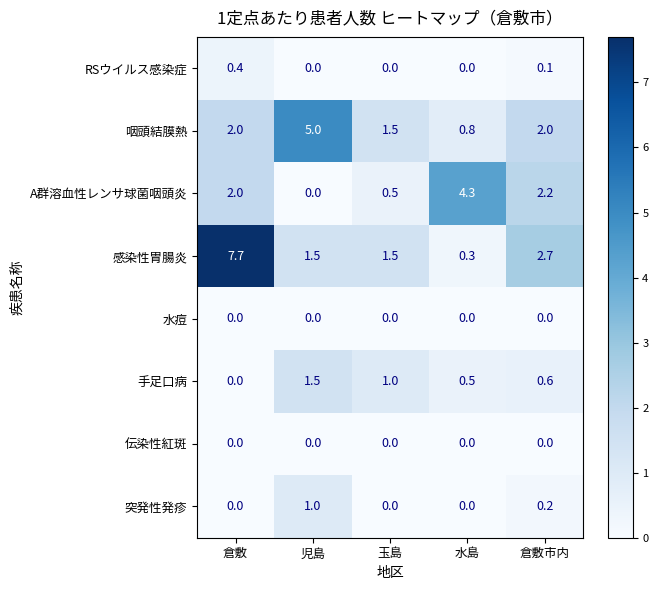

At which label is 感染性胃腸炎 closest to 4?

倉敷市内